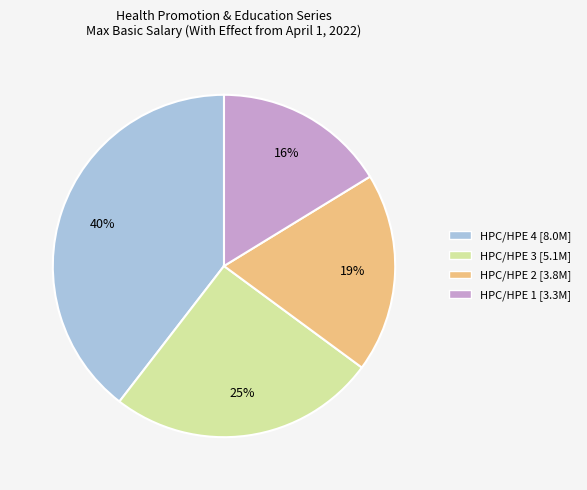

To the nearest percent, what is the combined percentage of HPC/HPE 4 and HPC/HPE 1?

56%